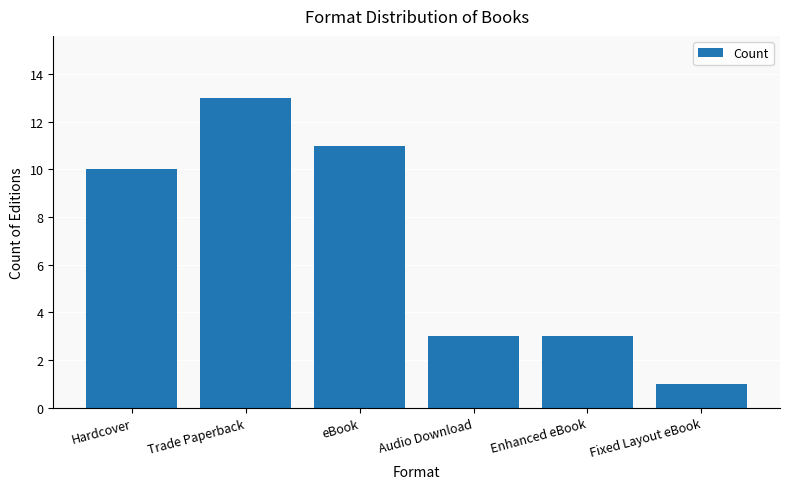

True or false: the data shows 3 at Audio Download.

True